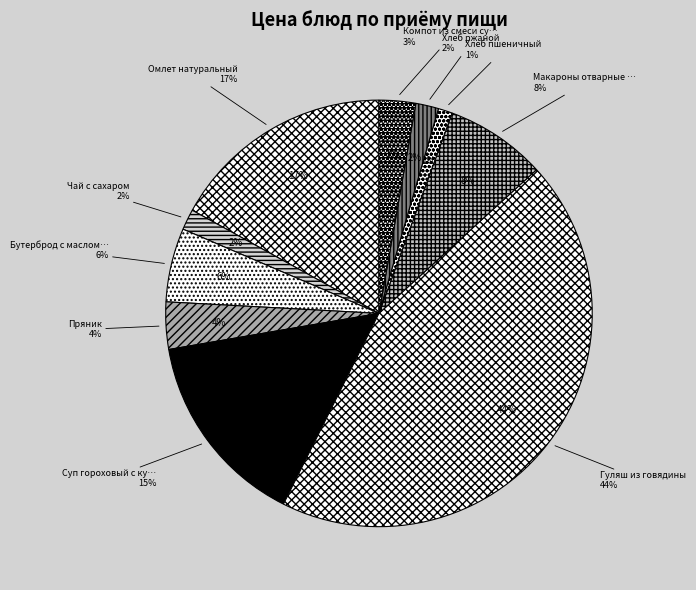

Do Чай с сахаром and Бутерброд с маслом сливочным together represent more than half of the pie?

No